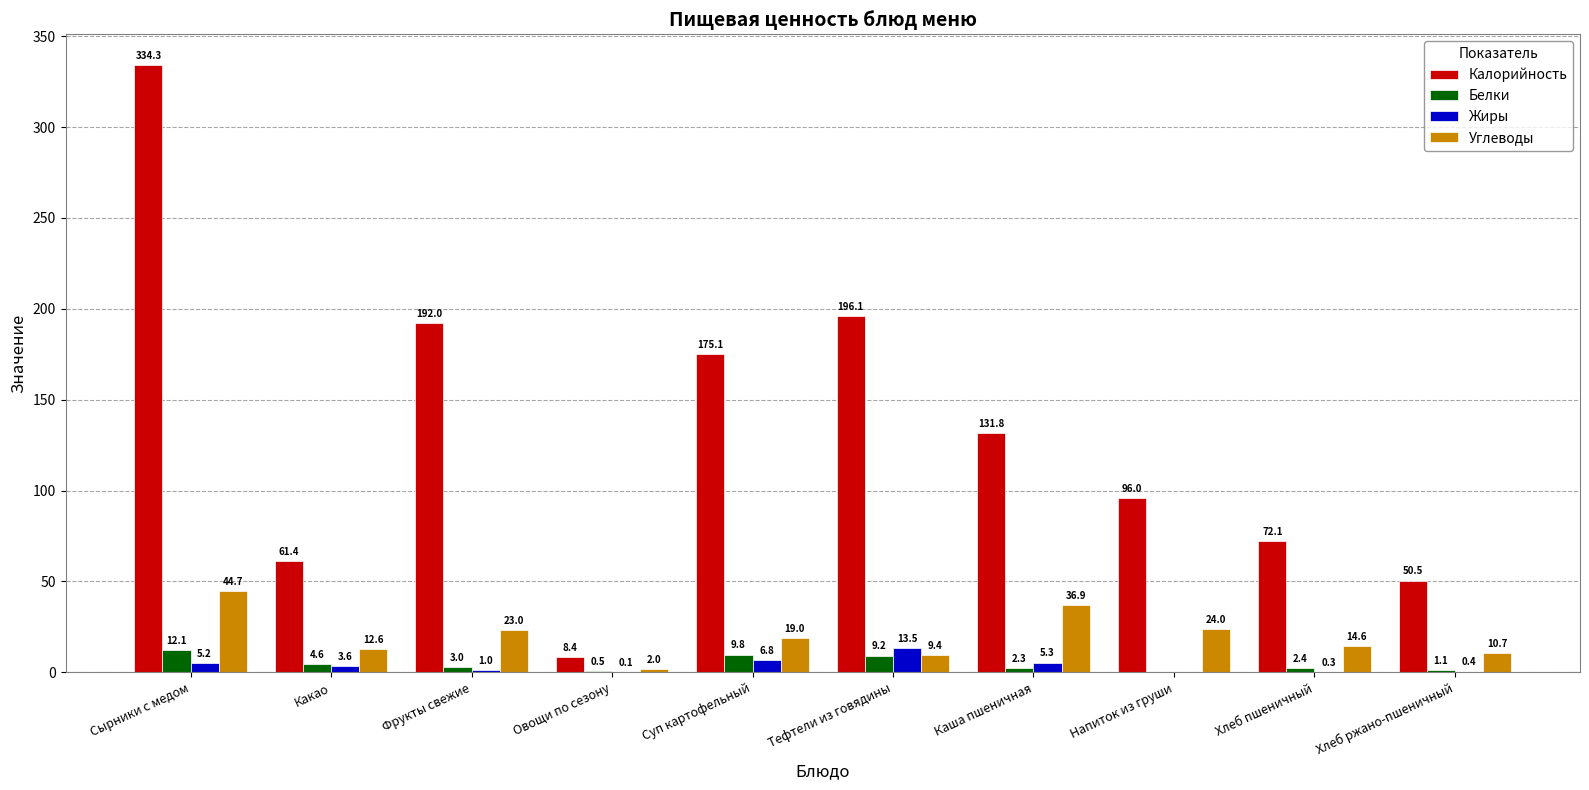

Read the Калорийность value at Тефтели из говядины.

196.1